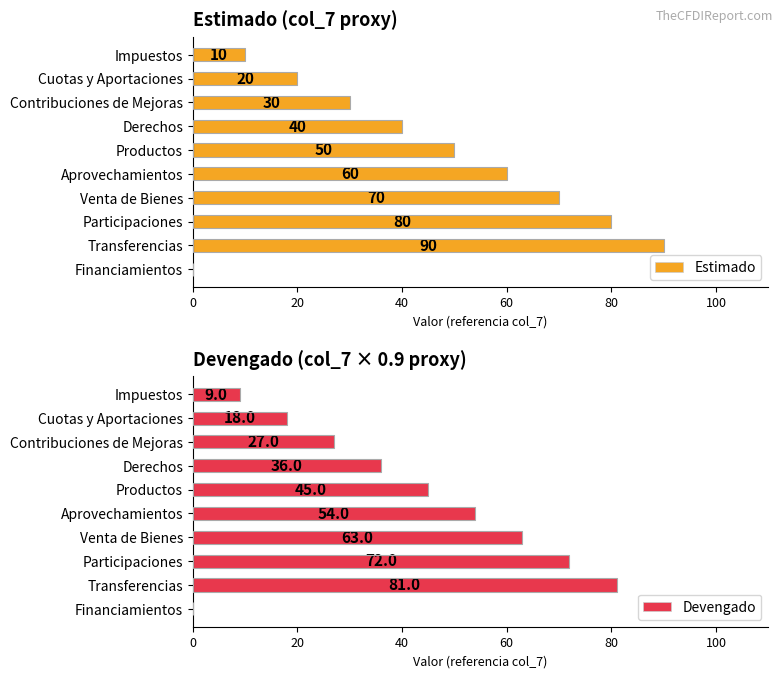

What are all the series names shown in the legend?

Estimado, Devengado